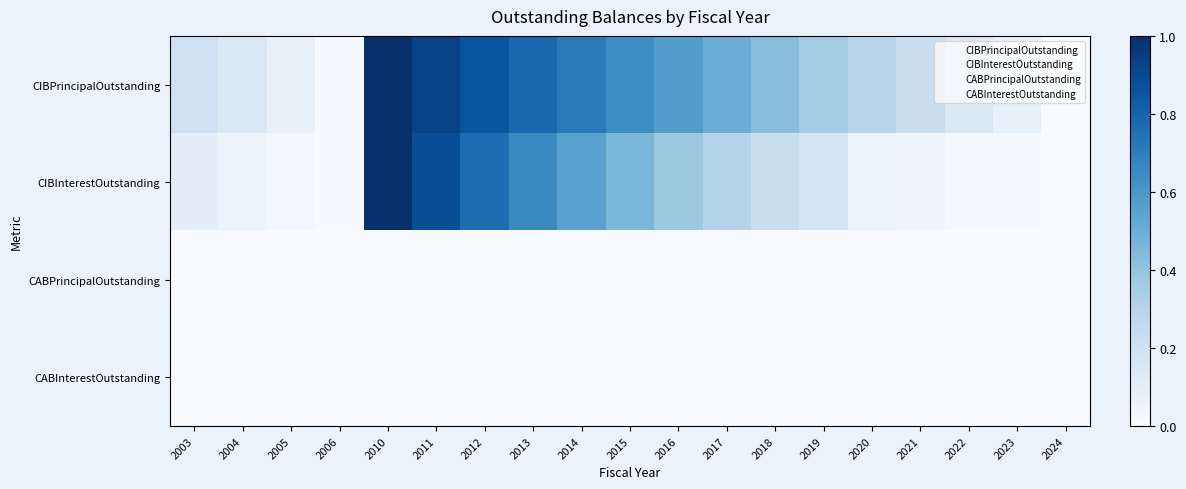

Reading left to right, extract all data points from this chart.

CIBPrincipalOutstanding: 2003=0.2	2004=0.1	2005=0.1	2006=0.0	2010=1.0	2011=0.9	2012=0.9	2013=0.8	2014=0.7	2015=0.6	2016=0.6	2017=0.5	2018=0.4	2019=0.4	2020=0.3	2021=0.2	2022=0.1	2023=0.1	2024=0.0
CIBInterestOutstanding: 2003=0.1	2004=0.1	2005=0.0	2006=0.0	2010=1.0	2011=0.9	2012=0.8	2013=0.7	2014=0.6	2015=0.5	2016=0.4	2017=0.3	2018=0.2	2019=0.2	2020=0.1	2021=0.0	2022=0.0	2023=0.0	2024=0.0
CABPrincipalOutstanding: 2003=0.0	2004=0.0	2005=0.0	2006=0.0	2010=0.0	2011=0.0	2012=0.0	2013=0.0	2014=0.0	2015=0.0	2016=0.0	2017=0.0	2018=0.0	2019=0.0	2020=0.0	2021=0.0	2022=0.0	2023=0.0	2024=0.0
CABInterestOutstanding: 2003=0.0	2004=0.0	2005=0.0	2006=0.0	2010=0.0	2011=0.0	2012=0.0	2013=0.0	2014=0.0	2015=0.0	2016=0.0	2017=0.0	2018=0.0	2019=0.0	2020=0.0	2021=0.0	2022=0.0	2023=0.0	2024=0.0